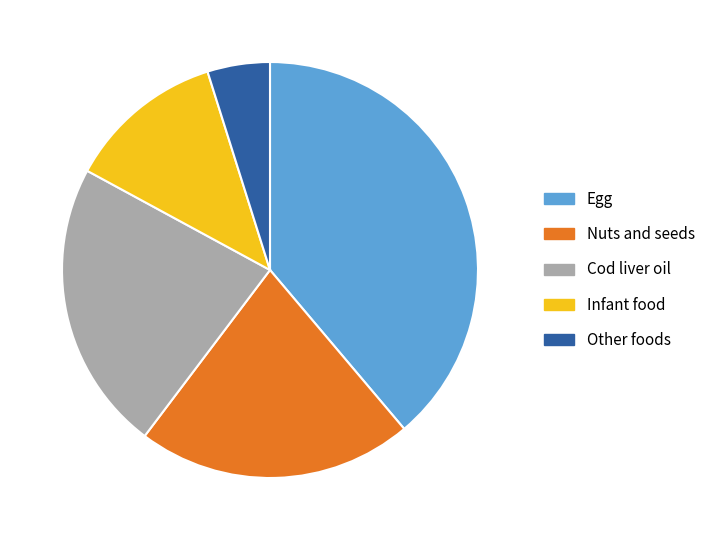

Which slice is the largest?

Egg